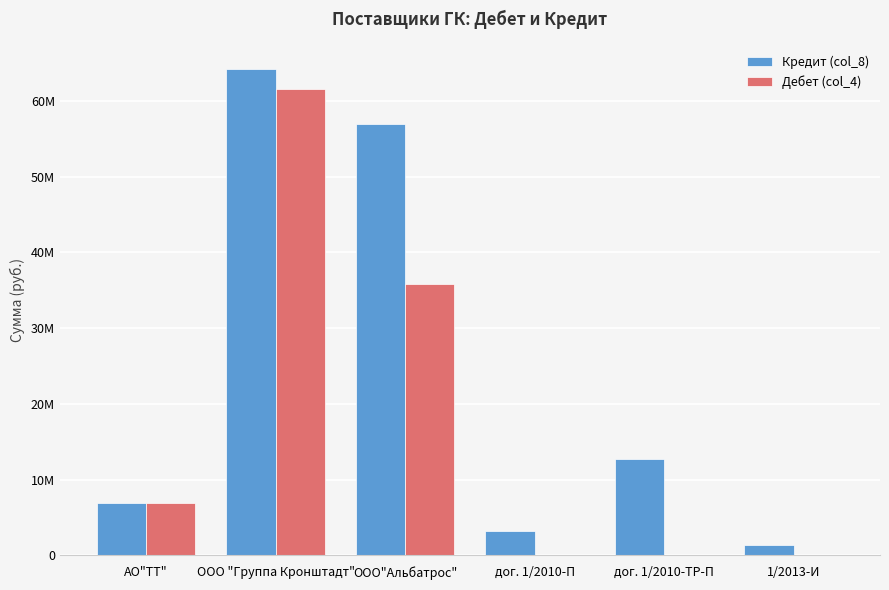

What are all the series names shown in the legend?

Кредит (col_8), Дебет (col_4)